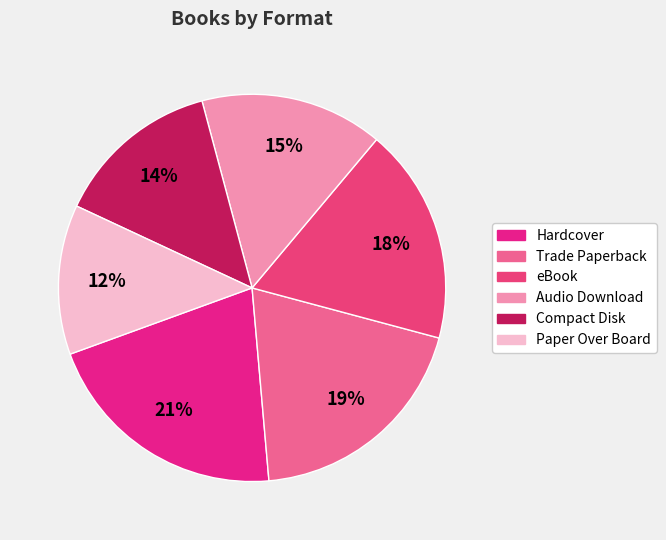

To the nearest percent, what is the difference between the Compact Disk and Audio Download slice percentages?

1%